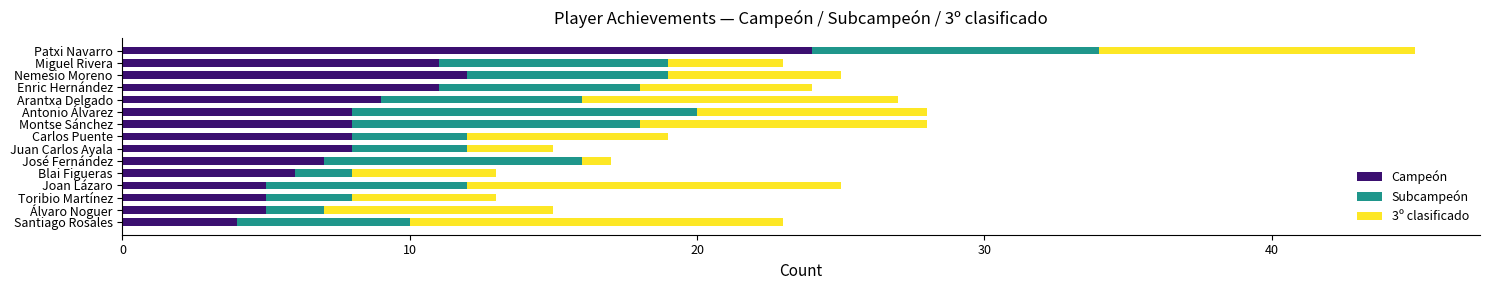

The Campeón series shows 37 at Patxi Navarro. True or false?

False